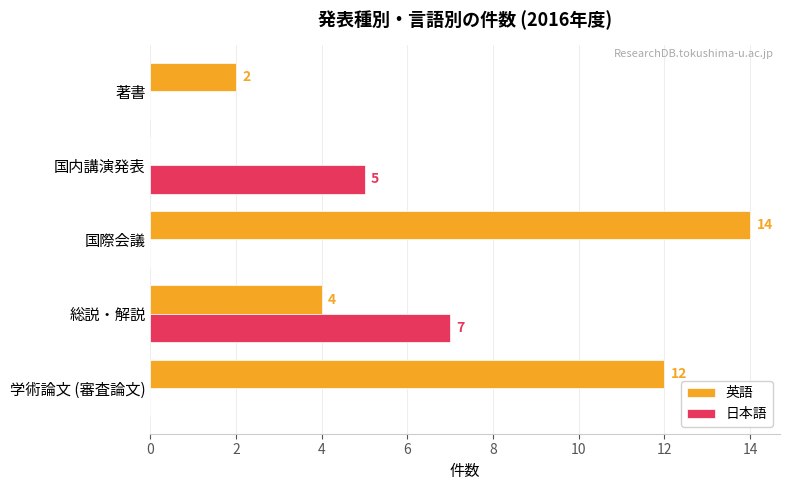

Which series has the largest total across all categories?

英語